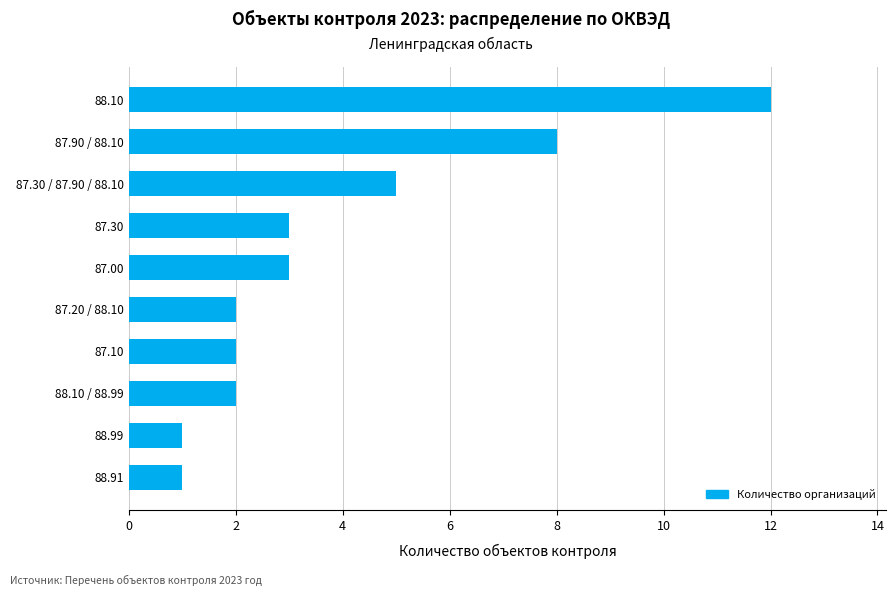

How many bars are there in total?

10